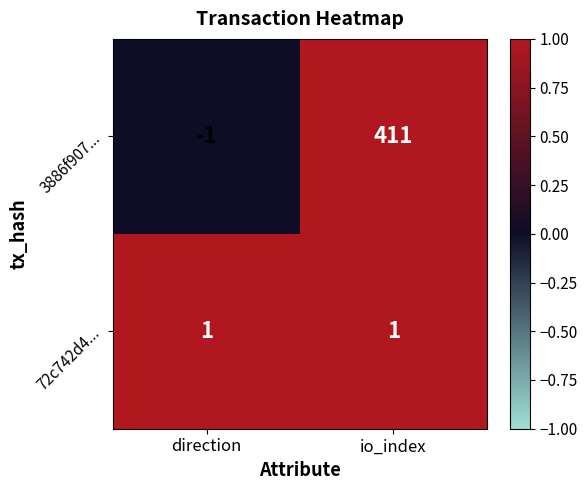

What is the sum of the 3886f907... values at io_index and direction?

410